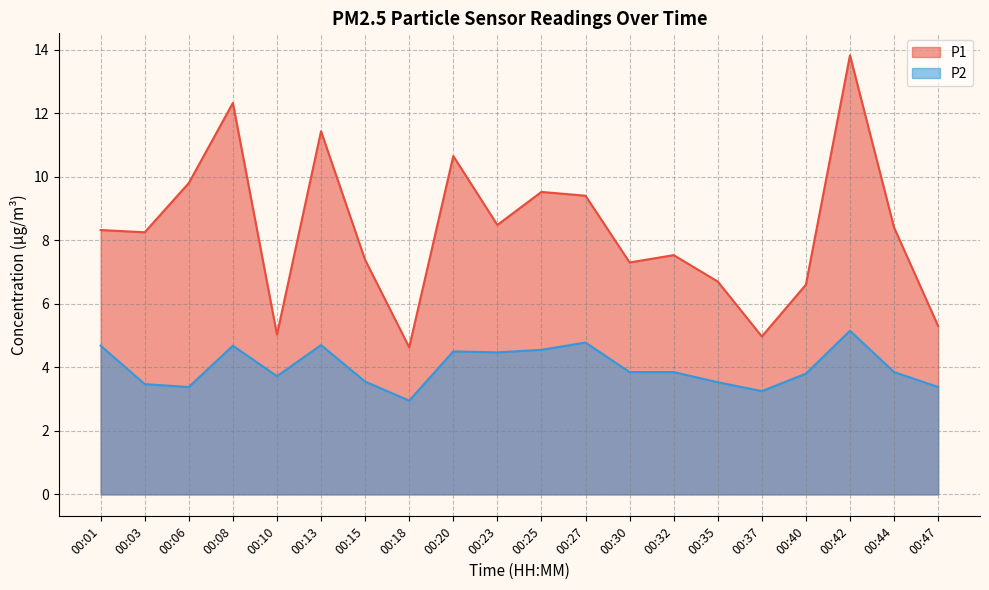

What is the difference between the maximum and second lowest values in the P2 series?

1.9